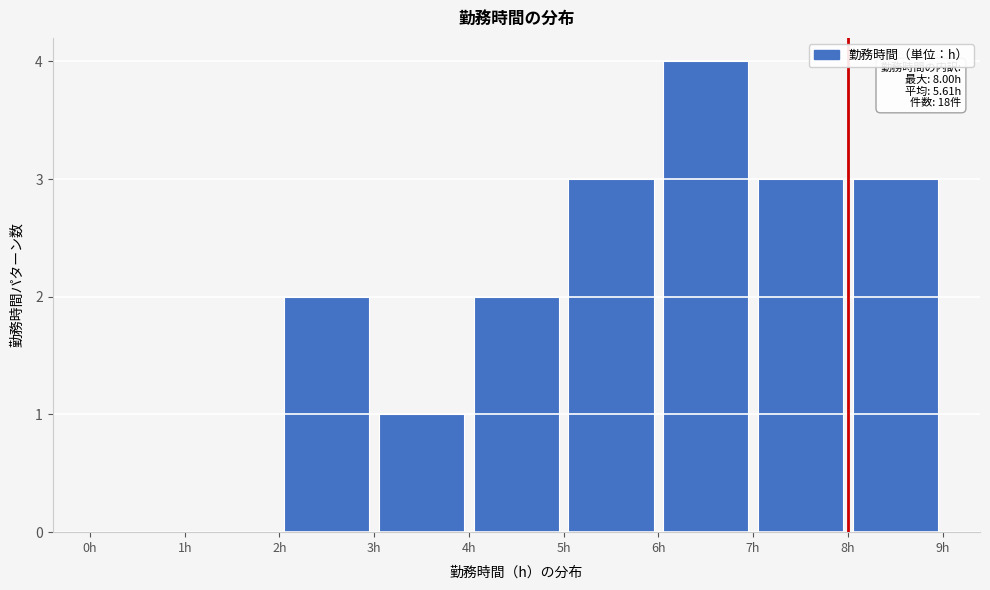

Over which range of the x-axis is the bar tallest?

6 to 7